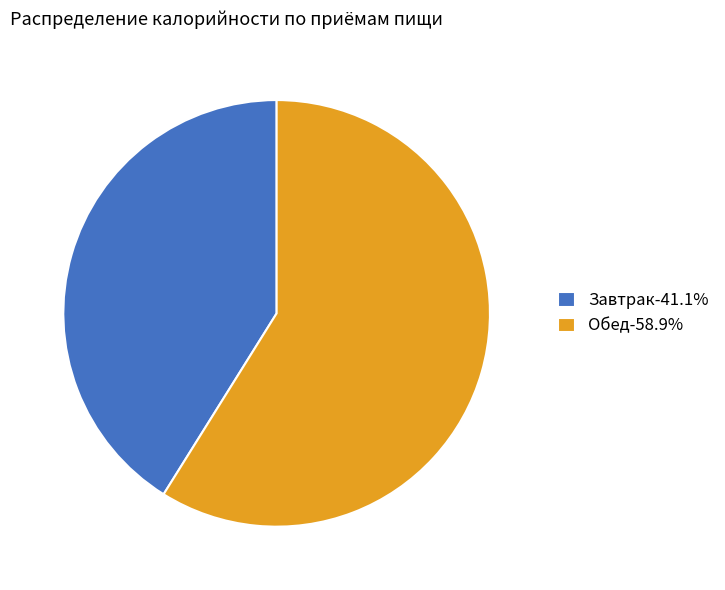

Do Обед-58.9% and Завтрак-41.1% together represent more than half of the pie?

Yes